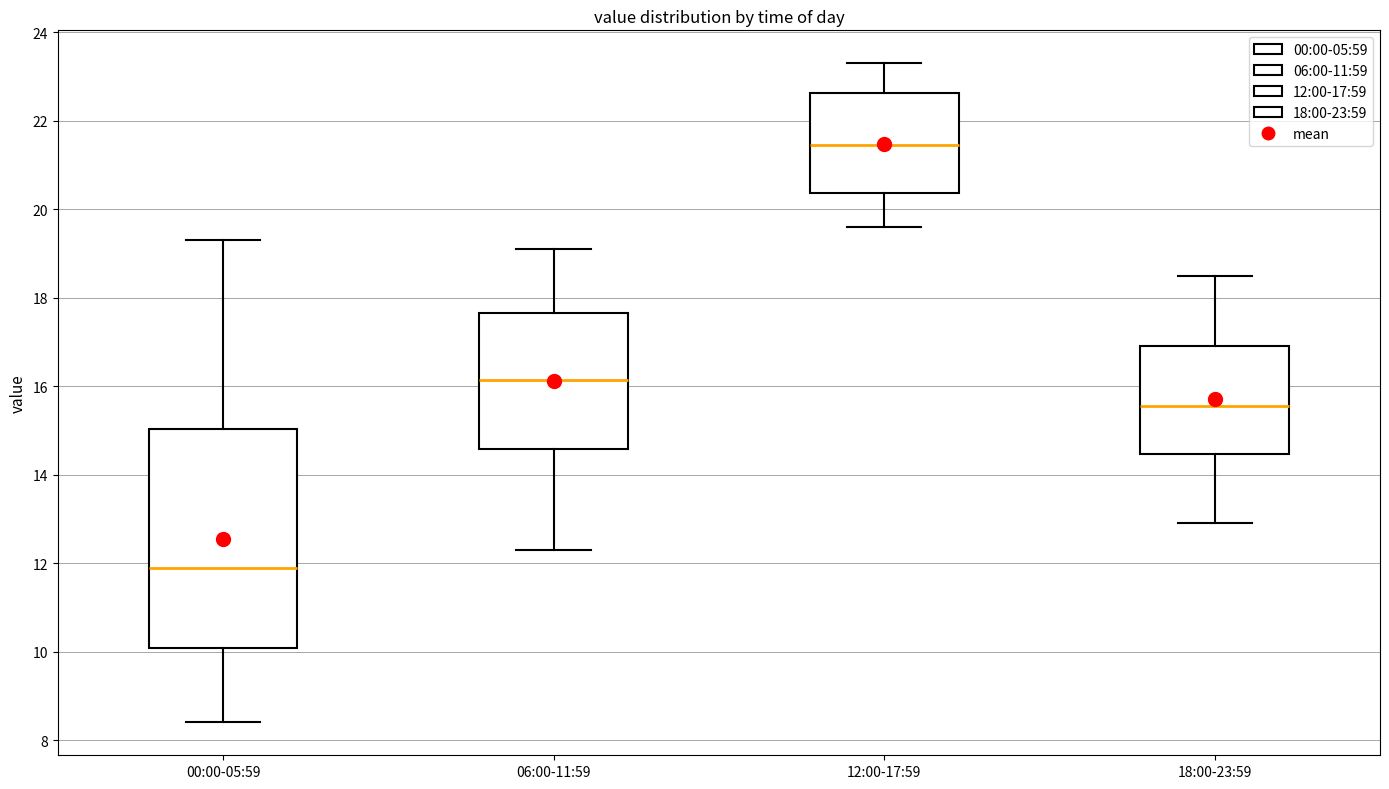

Comparing the boxes themselves (not the whiskers), which one is the tallest?

00:00-05:59